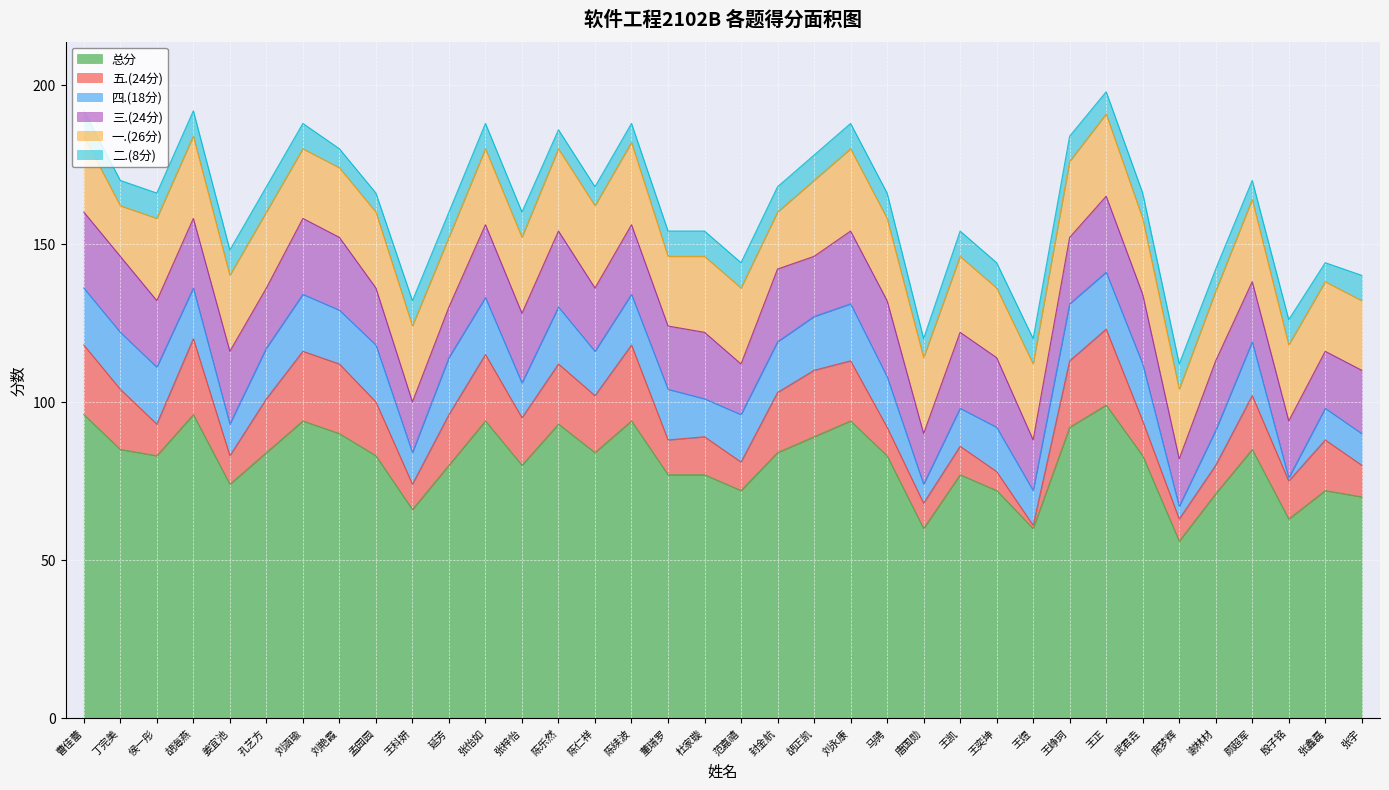

How many interior local valleys does the 二.(8分) series have?

4